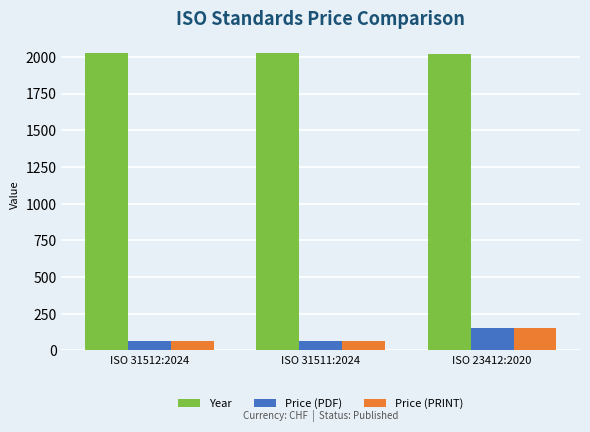

The value of Price (PRINT) at ISO 23412:2020 is 155. True or false?

True